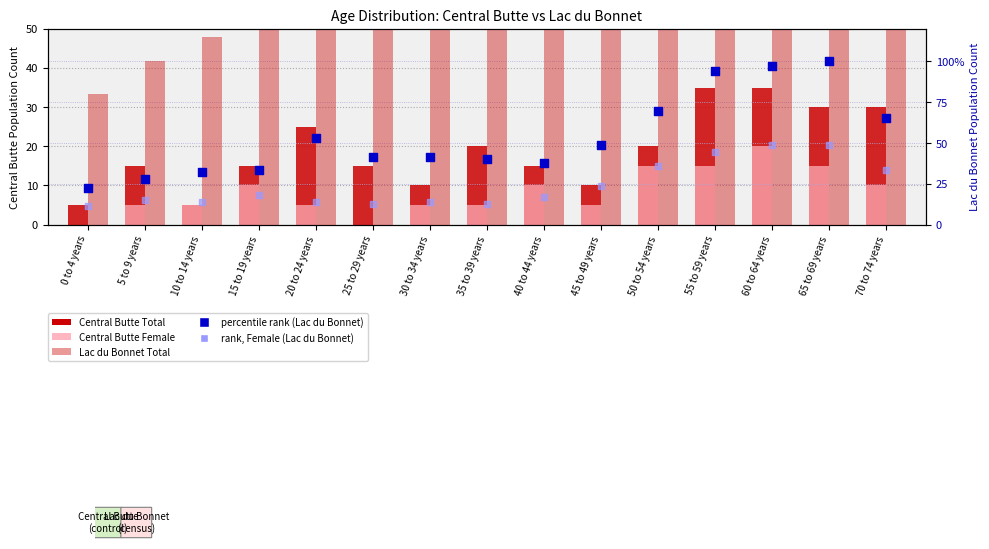

What is the total value across all series at 10 to 14 years?

170.8